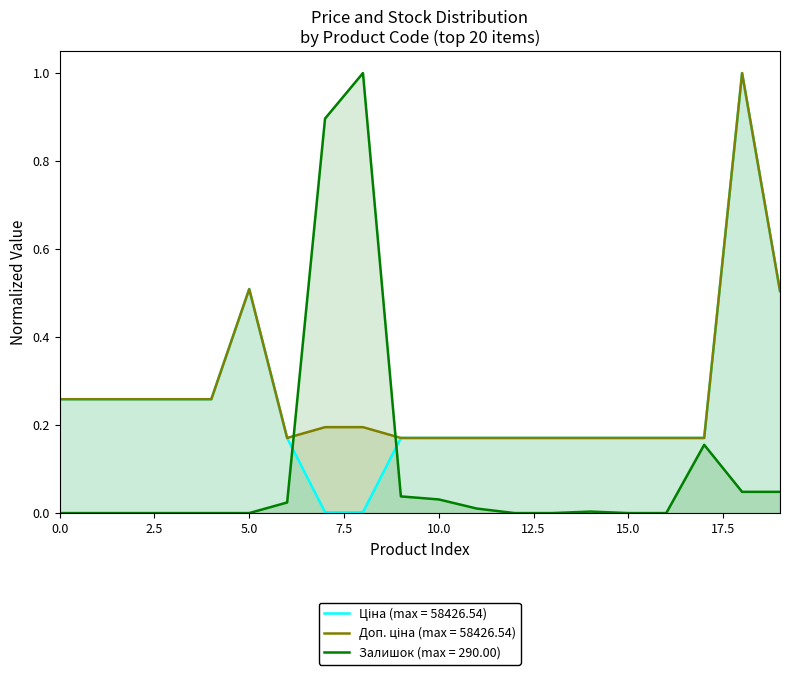

What is the maximum value for Залишок?

1.0